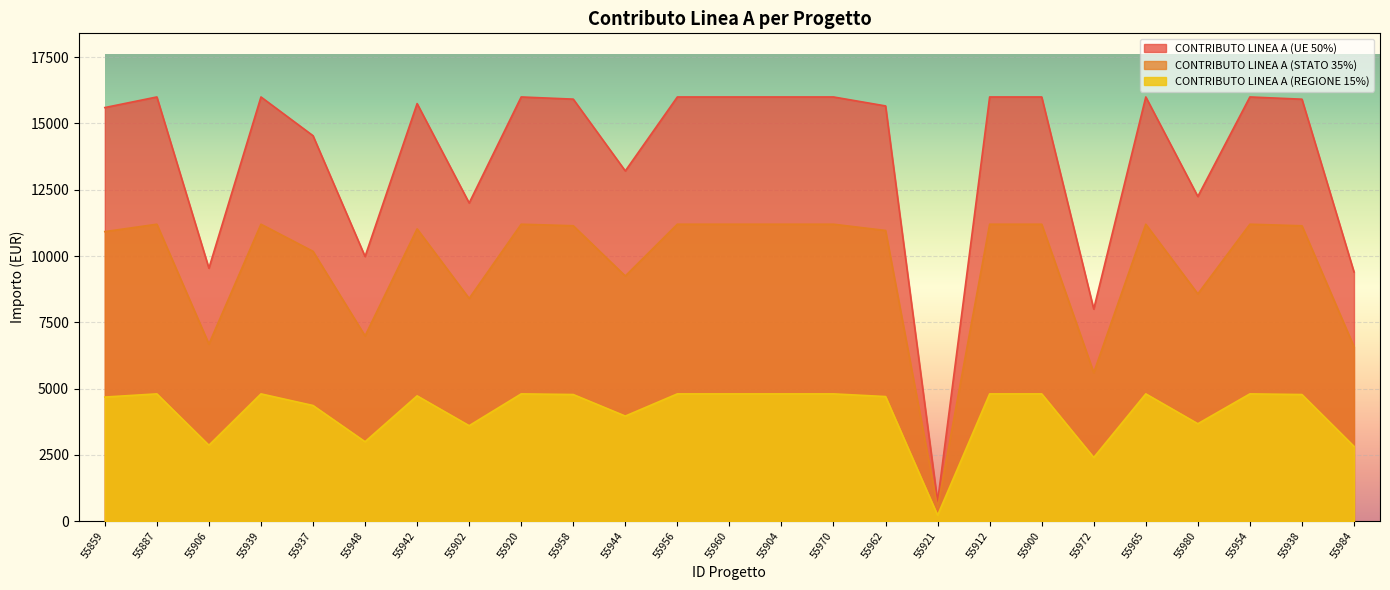

True or false: CONTRIBUTO LINEA A (STATO 35%) and CONTRIBUTO LINEA A (UE 50%) cross at least once.

False